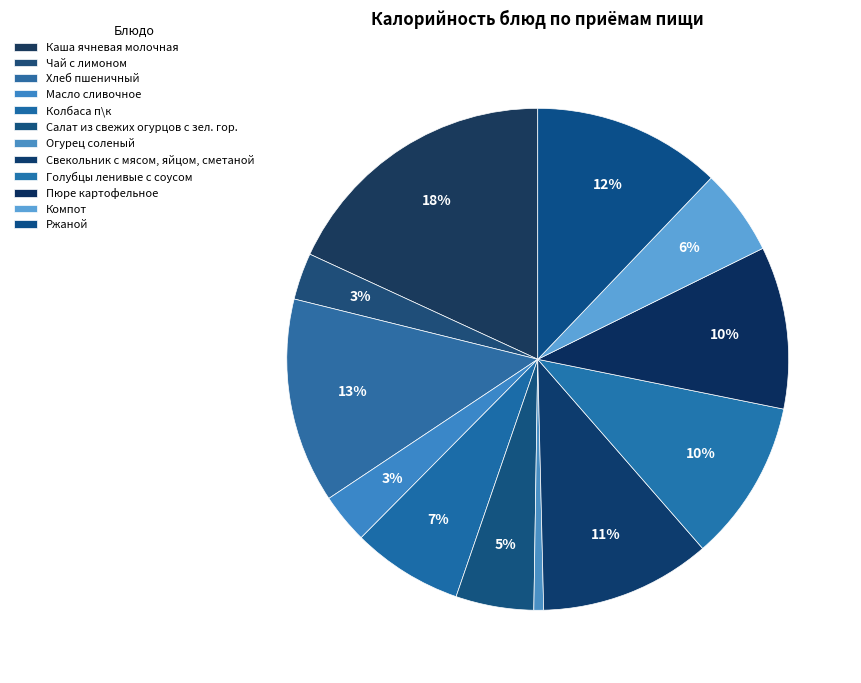

Rank the categories by value from lowest to highest.

Огурец соленый, Чай с лимоном, Масло сливочное, Салат из свежих огурцов с зел. гор., Компот, Колбаса п\к, Голубцы ленивые с соусом, Пюре картофельное, Свекольник с мясом, яйцом, сметаной, Ржаной, Хлеб пшеничный, Каша ячневая молочная